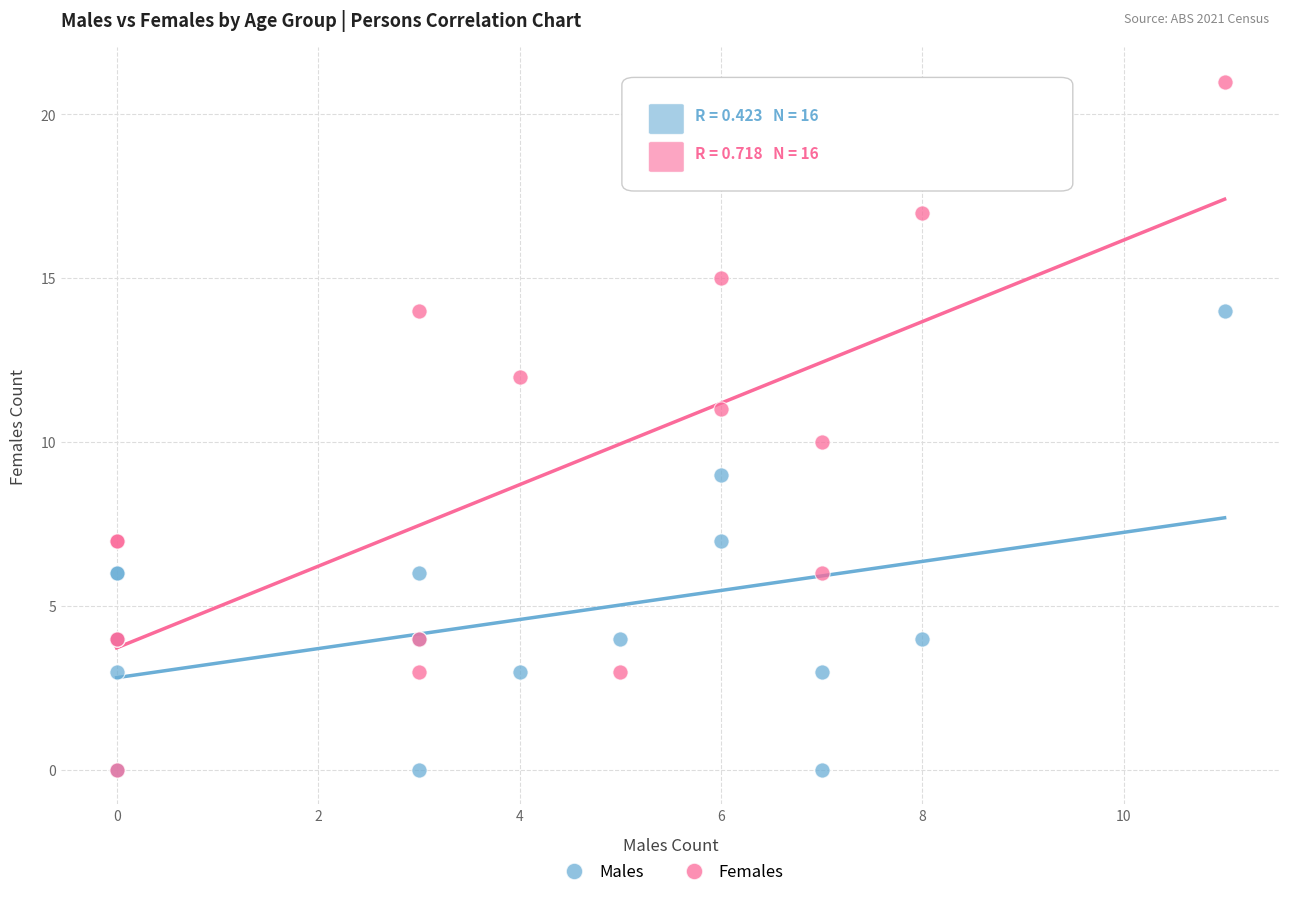

What are all the series names shown in the legend?

Males, Females